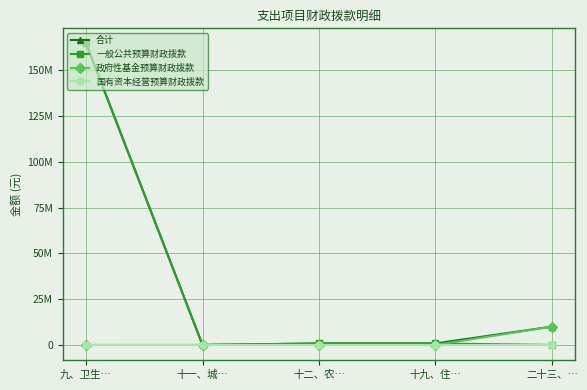

Is this an area chart (filled region under the line)?

No